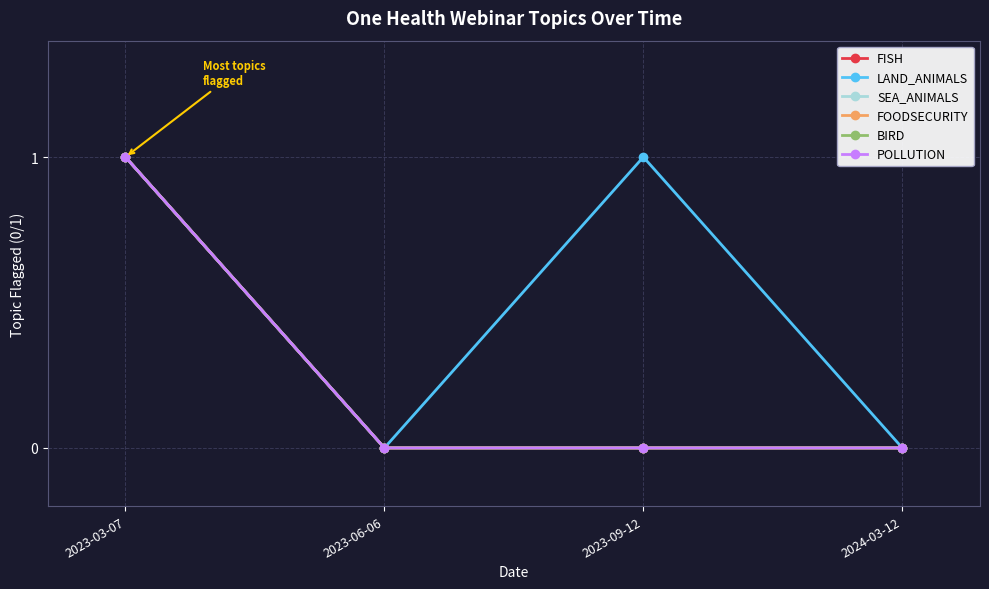

What position from the right is 2024-03-12?

1